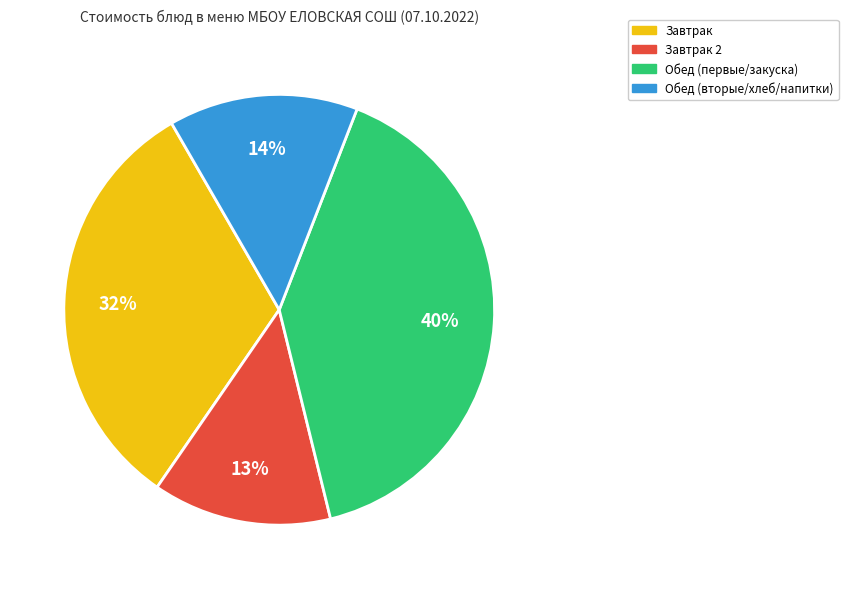

What percentage is the Обед (первые/закуска) slice, to the nearest percent?

40%